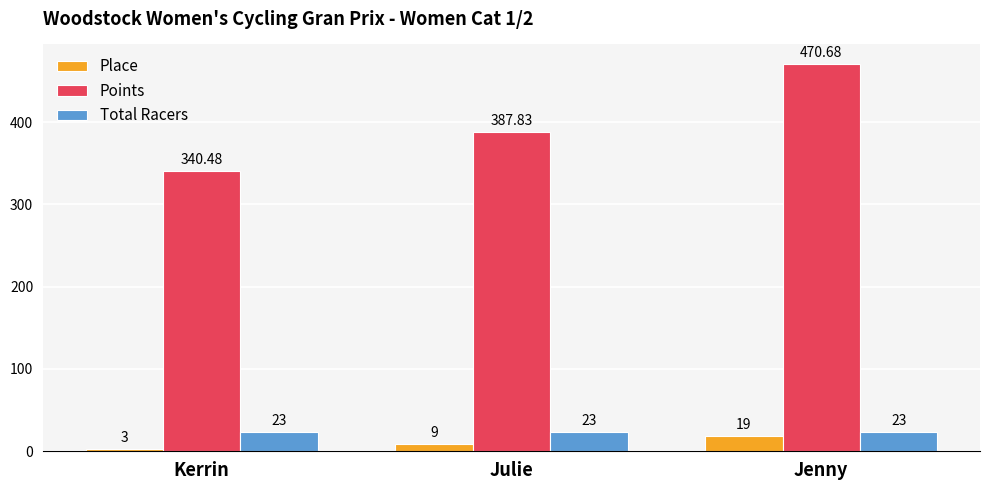

How many values in the Points series exceed 387?

2